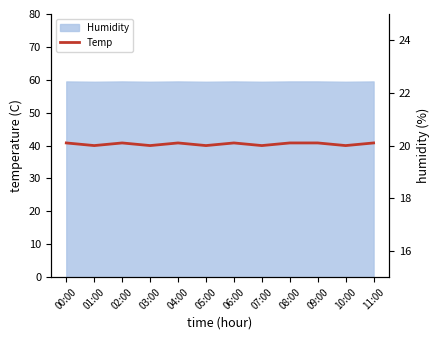

What position from the left is 07:00?

8